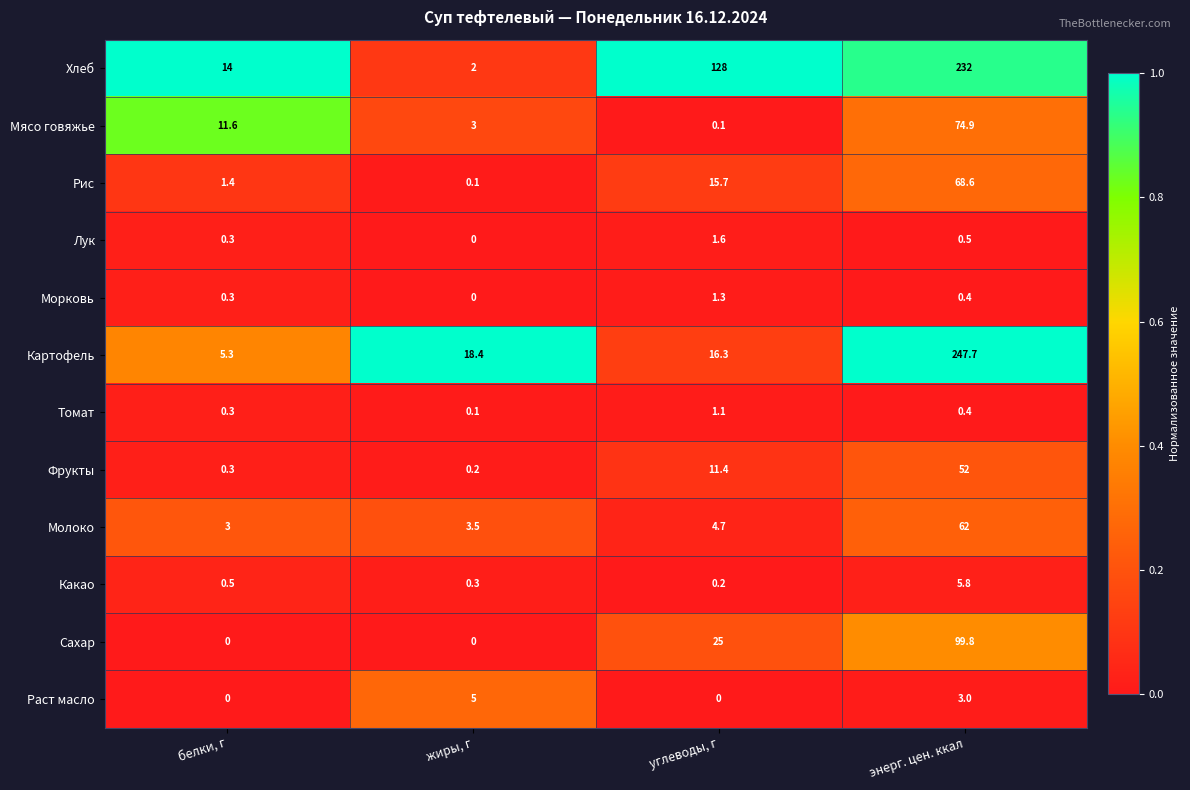

What is the average value of the Мясо говяжье series?

22.4